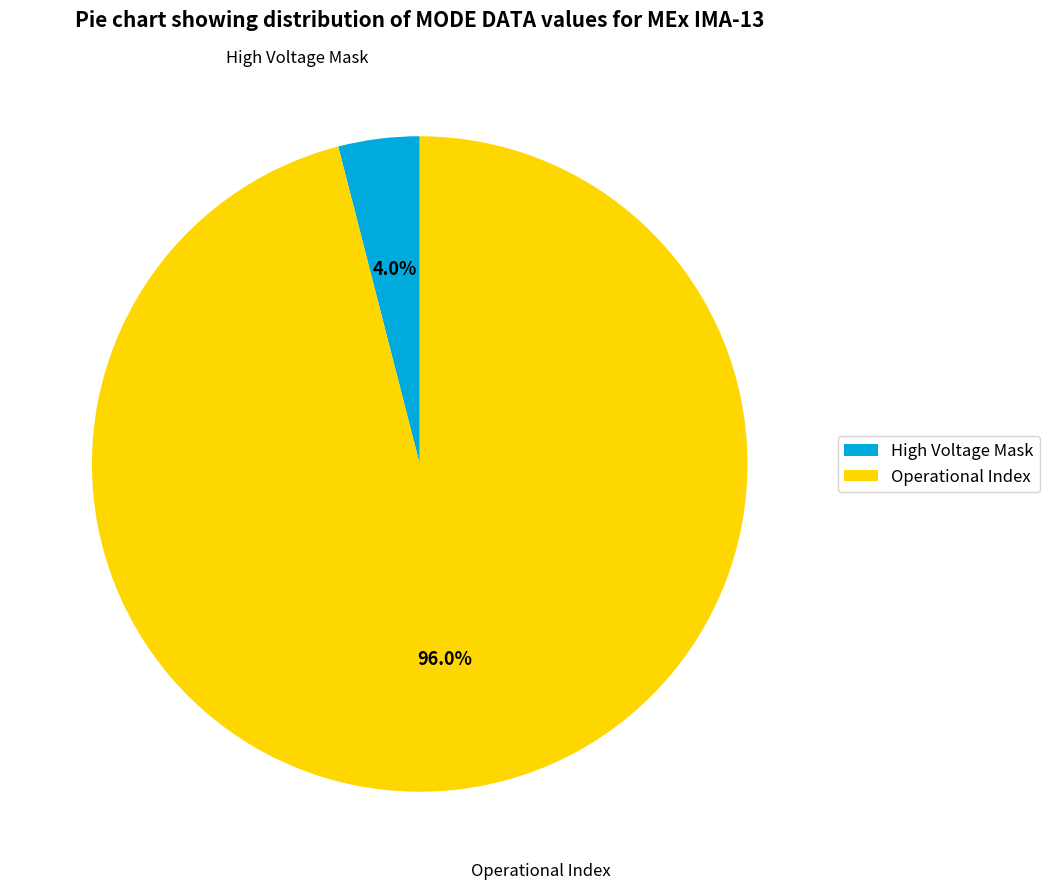

To the nearest percent, what is the average slice percentage?

50%